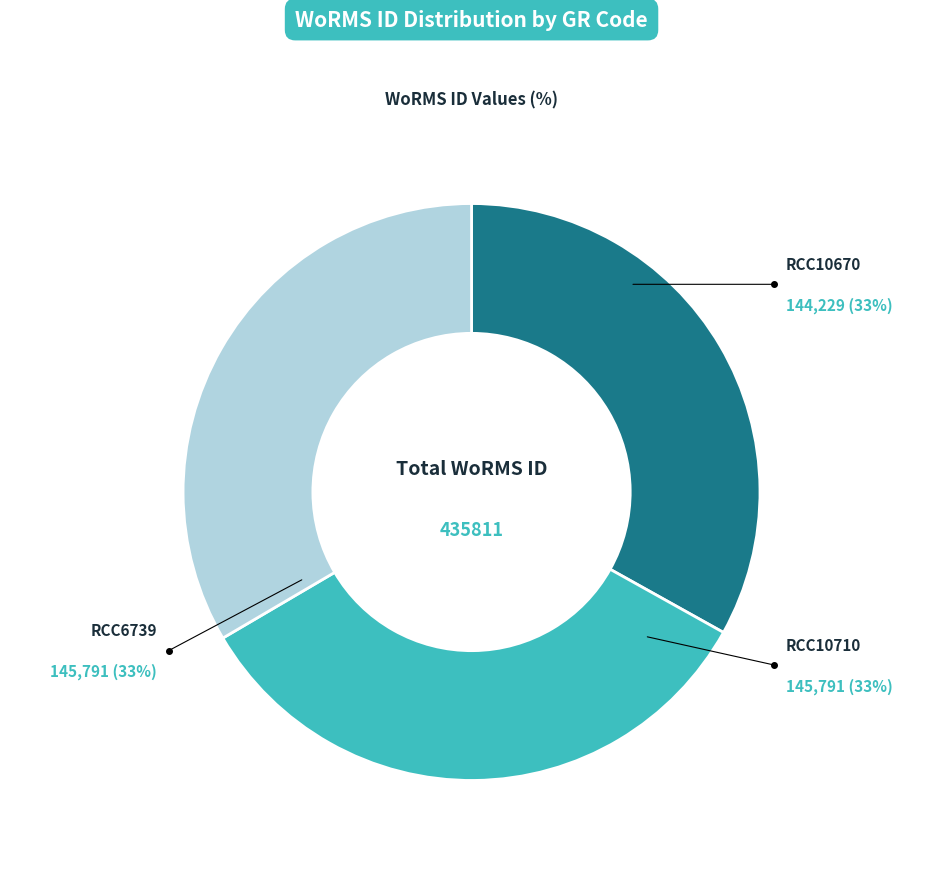

Approximately how many times larger is the value at RCC10710 compared to RCC10670?

1.0